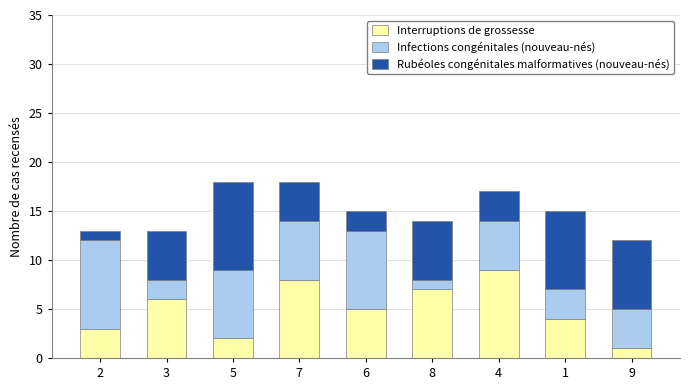

True or false: Interruptions de grossesse has a value of 8 at 7.

True